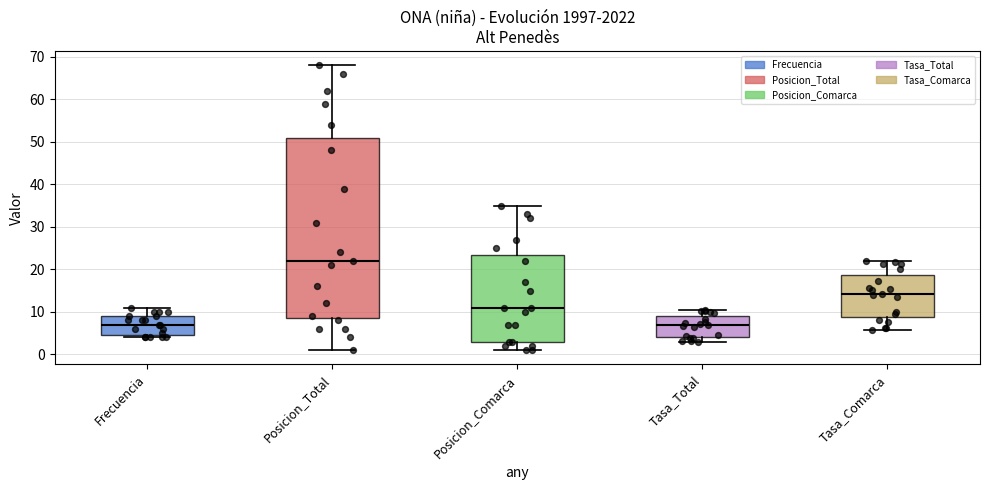

Which box's median line is the highest?

Posicion_Total